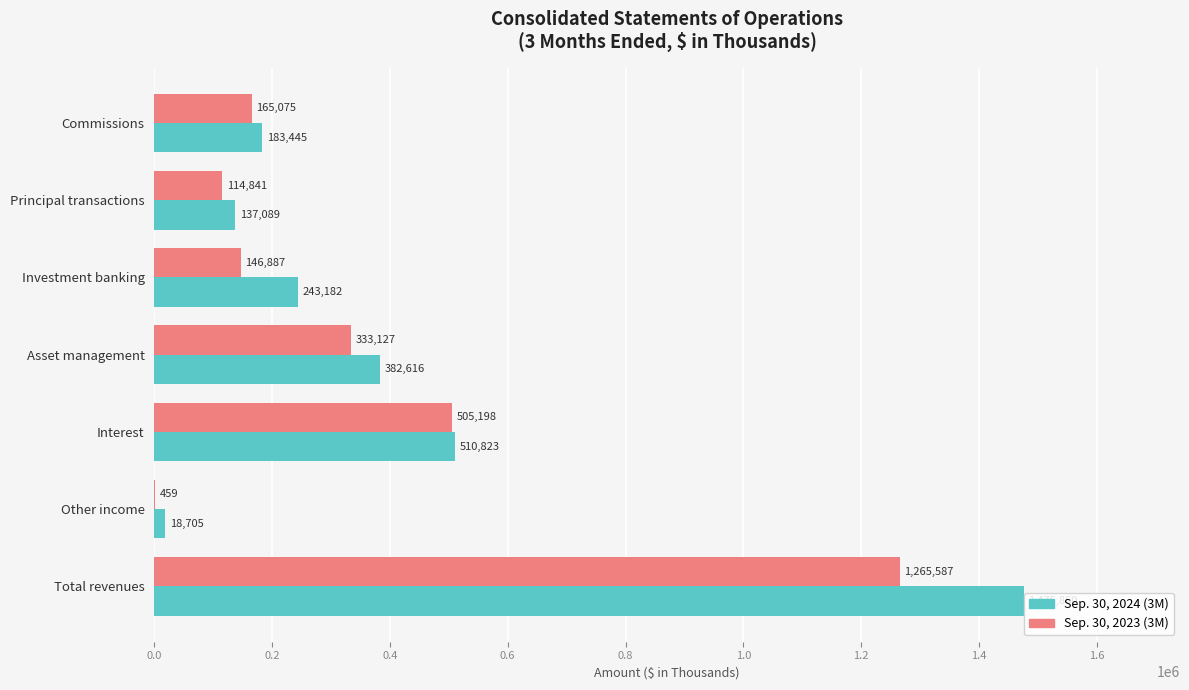

True or false: Sep. 30, 2023 (3M) has a value of 146887 at Investment banking.

True